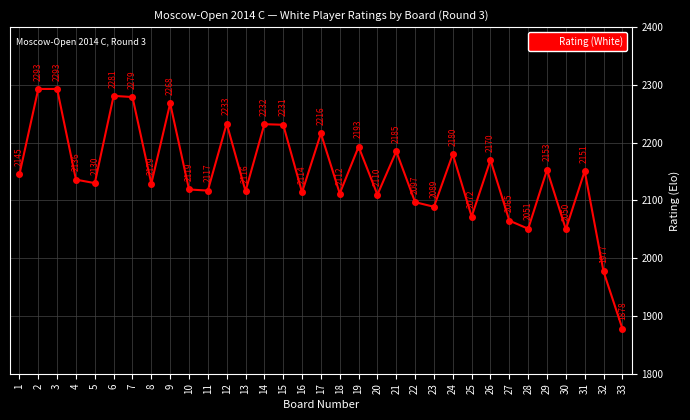

True or false: the data has more than 1 interior local peaks.

True